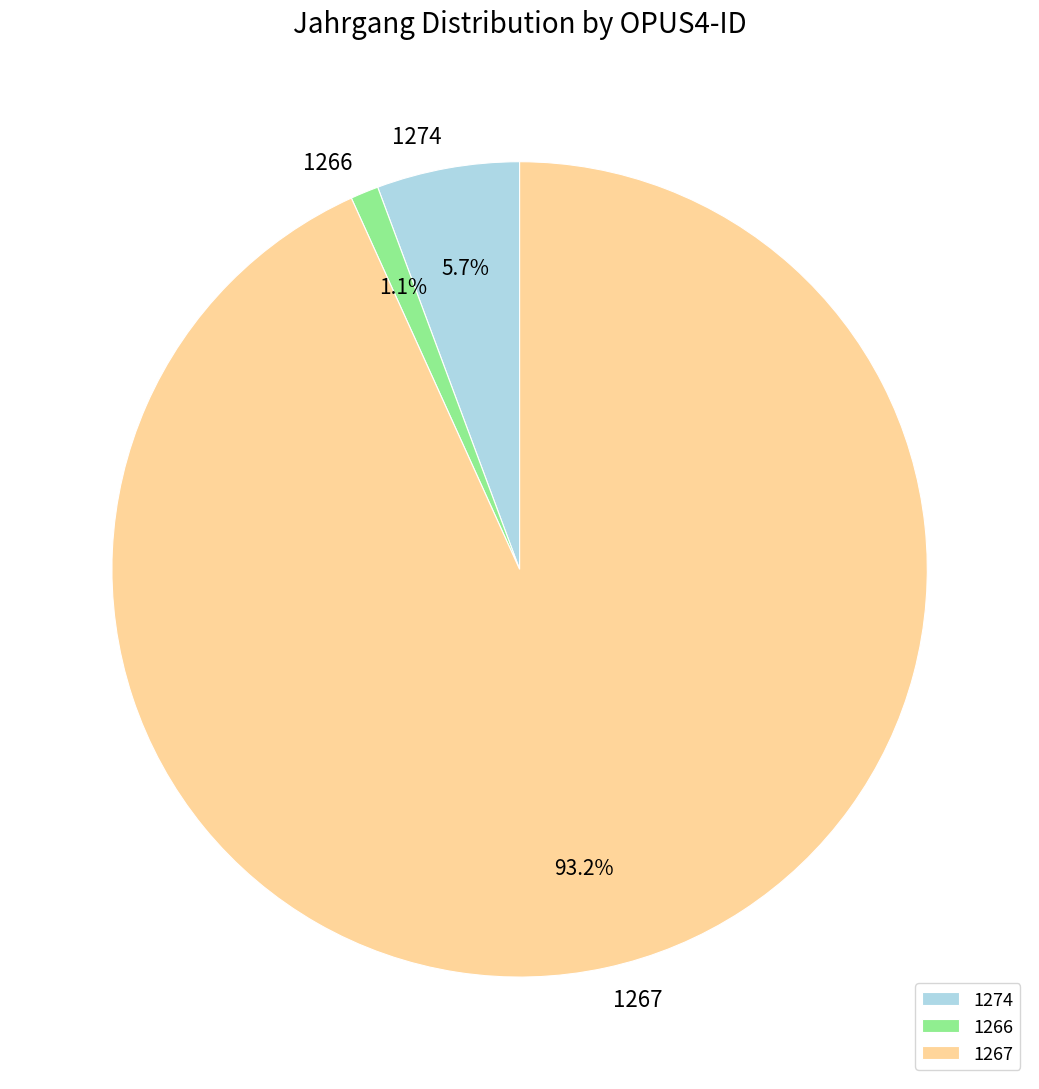

True or false: 1266 accounts for 1% of the total.

True